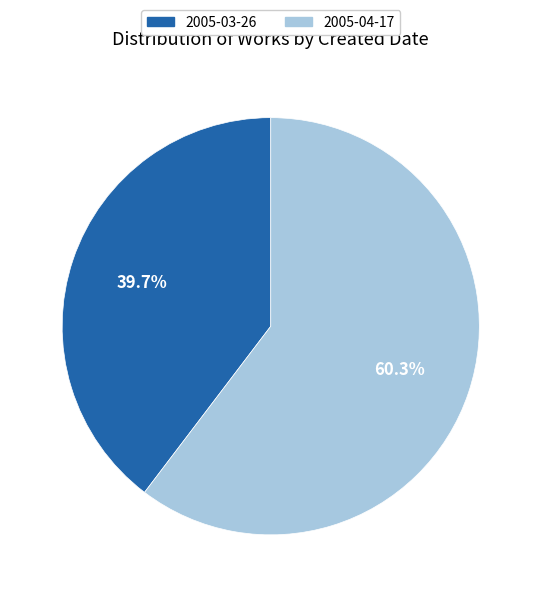

True or false: 2005-03-26 accounts for 30% of the total.

False